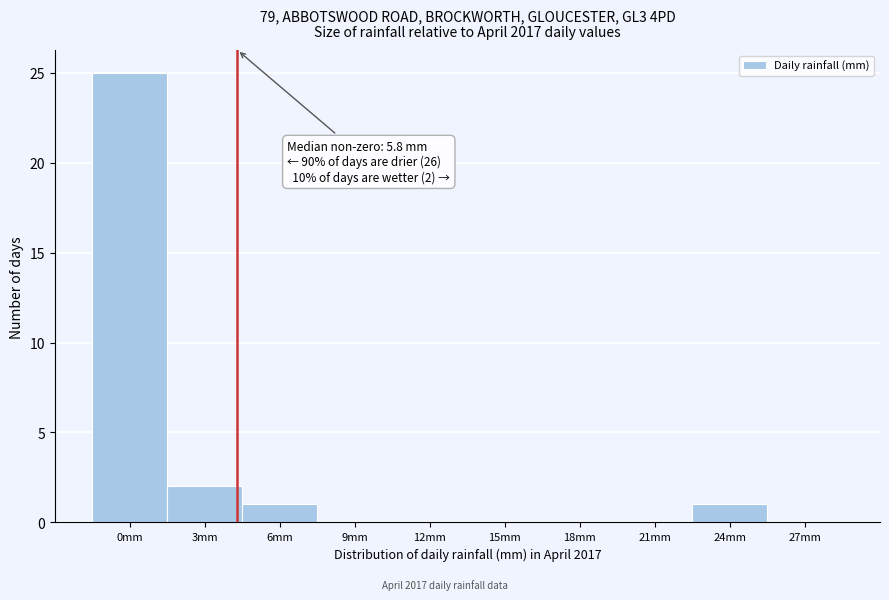

Reading left to right, transcribe all the data shown in this chart.

0mm=25	3mm=2	6mm=1	9mm=0	12mm=0	15mm=0	18mm=0	21mm=0	24mm=1	27mm=0